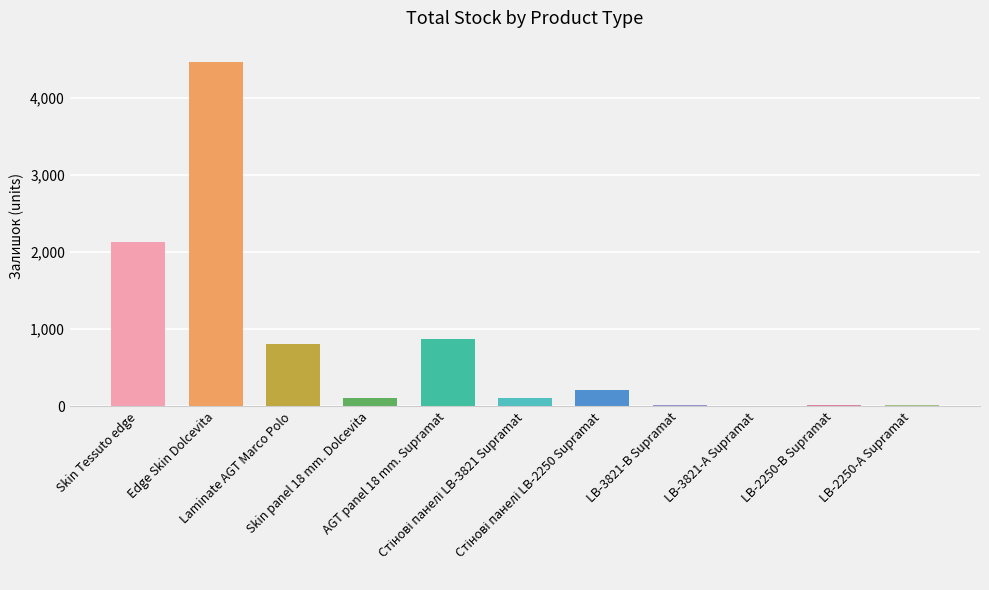

What is the sum of all values?

8736